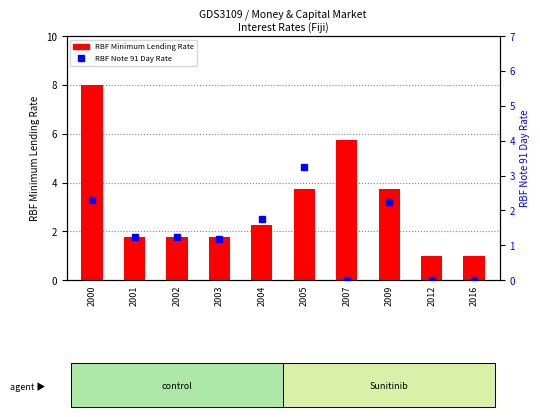

Rank the series at 2009 from highest to lowest value.

RBF Minimum Lending Rate, RBF Note 91 Day Rate